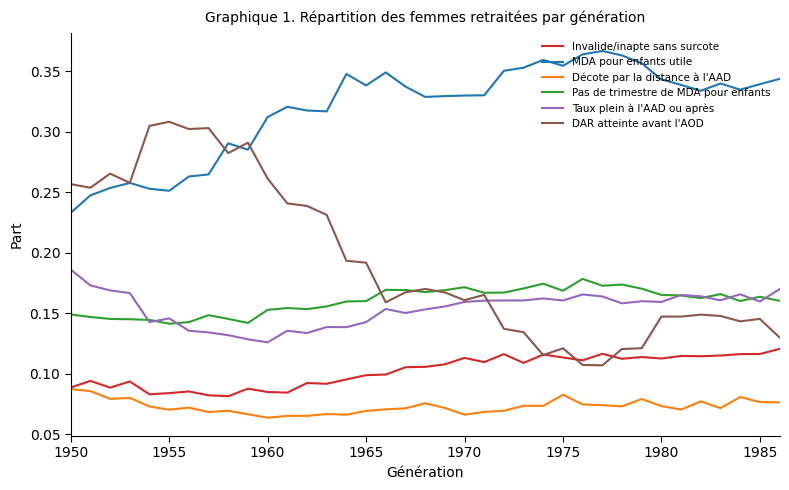

How many lines are shown in the chart?

6